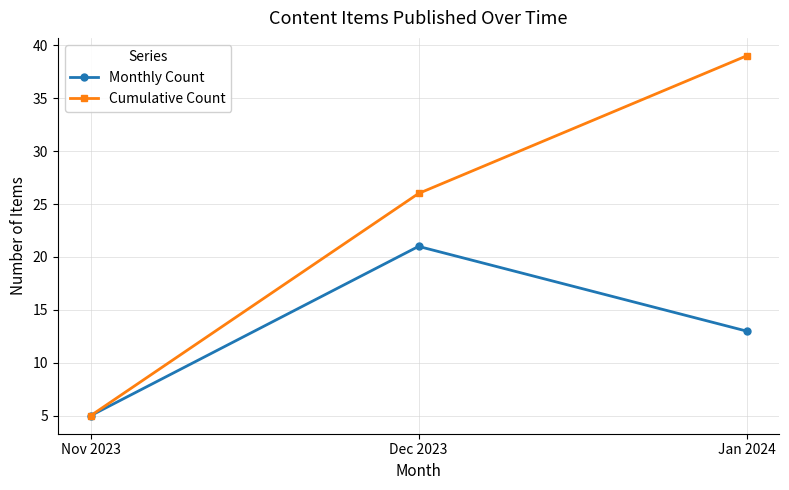

What value does the Cumulative Count series have at Dec 2023?

26